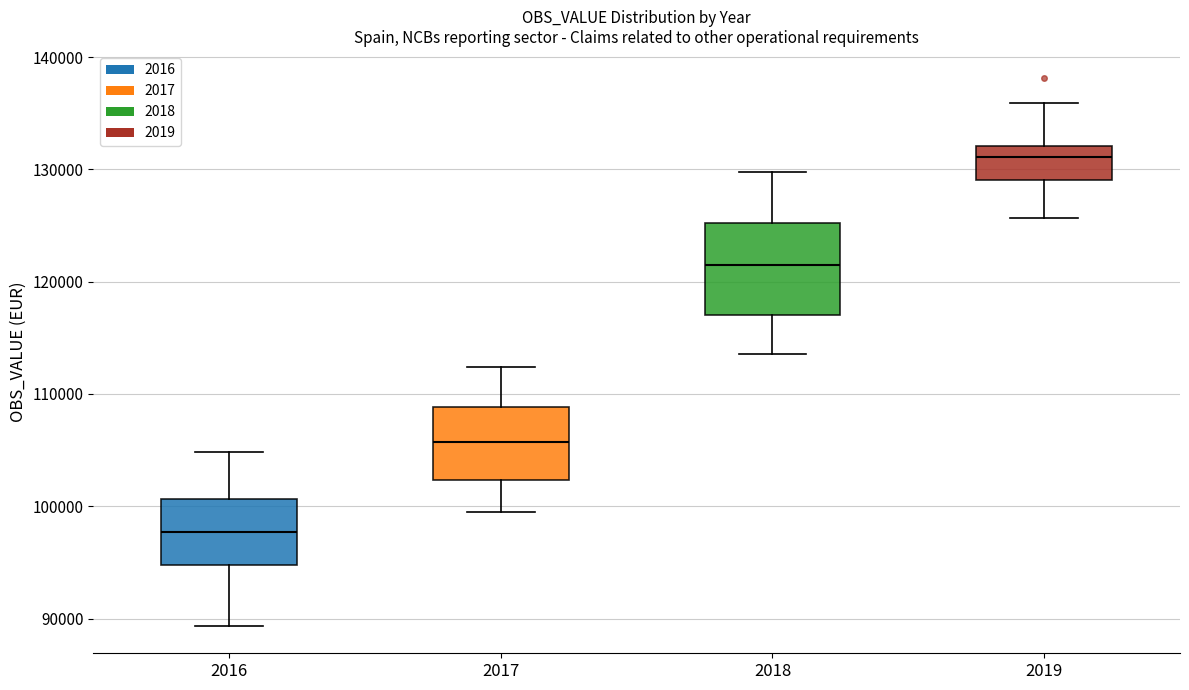

Which box's median line is the highest?

2019